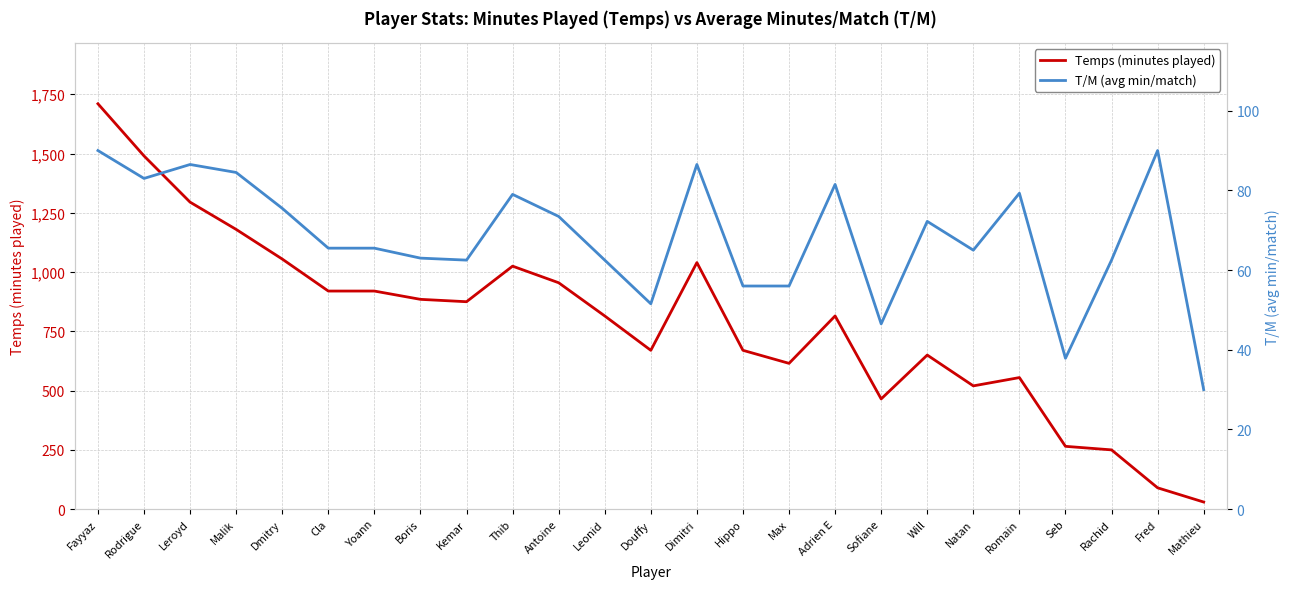

Where is T/M (avg min/match) nearest to the value 60?

Kemar